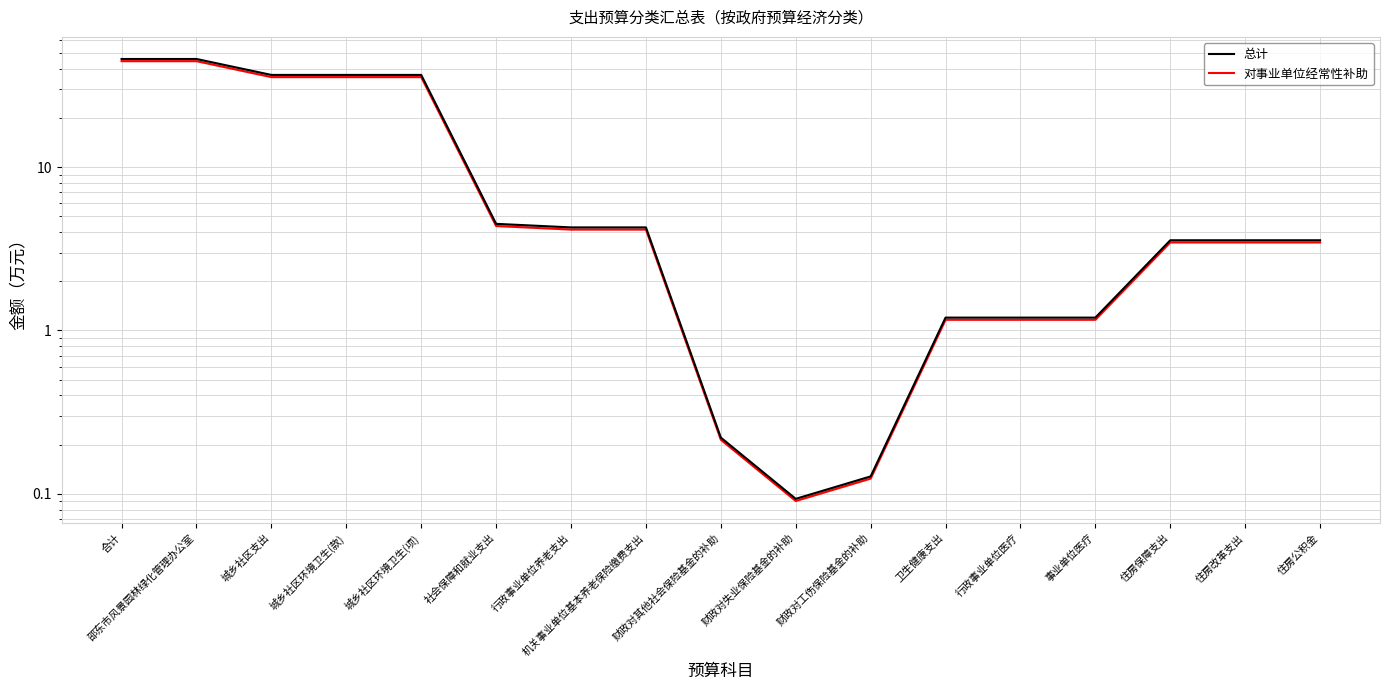

What are all the series names shown in the legend?

总计, 对事业单位经常性补助